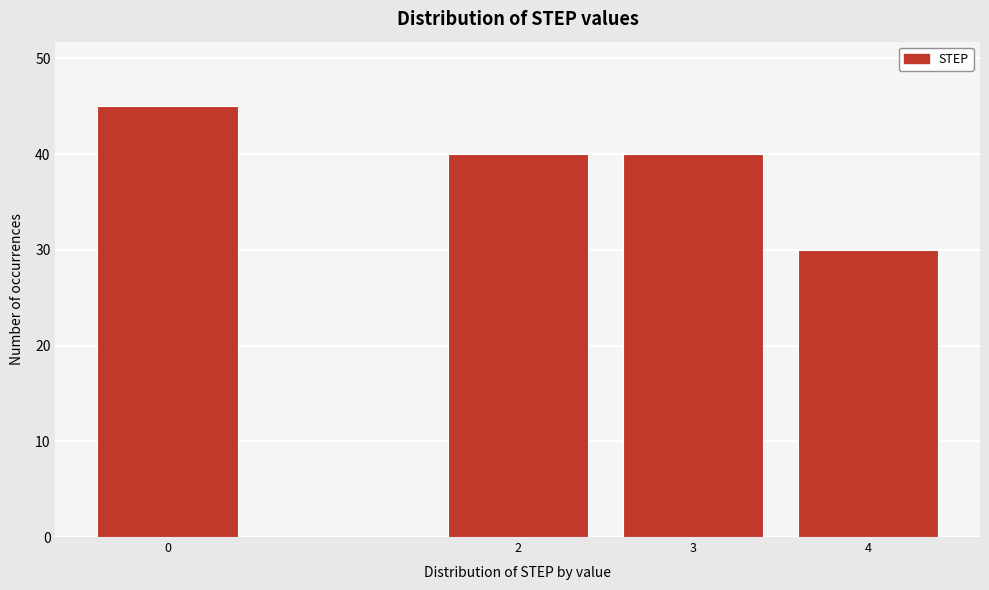

Reading left to right, extract all data points from this chart.

0=45	2=40	3=40	4=30